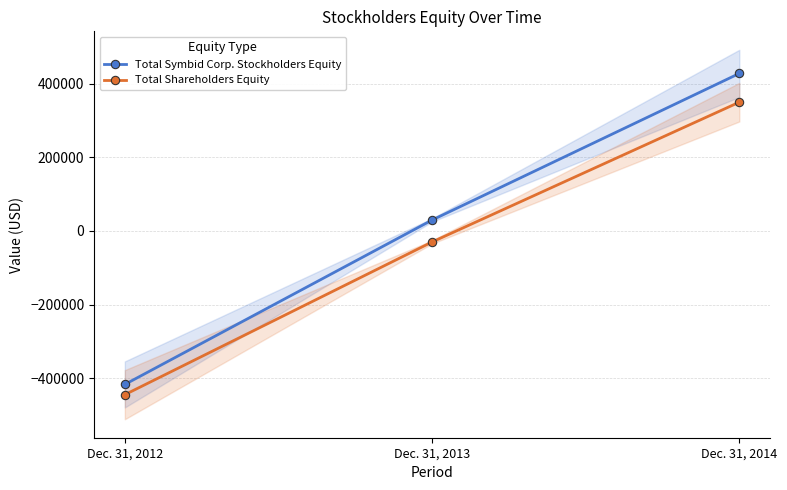

What are all the series names shown in the legend?

Total Symbid Corp. Stockholders Equity, Total Shareholders Equity